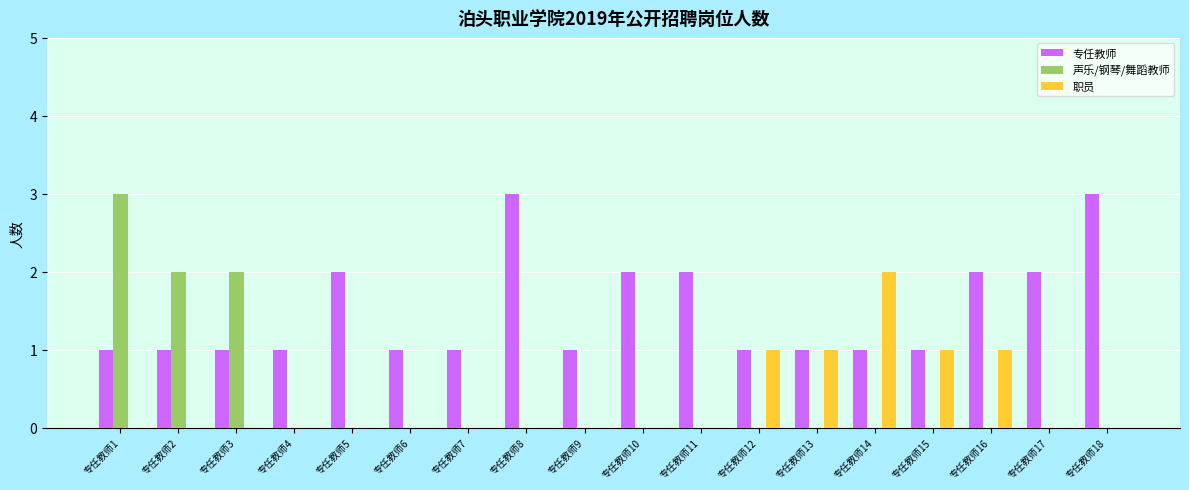

What is the sum of all 声乐/钢琴/舞蹈教师 values?

7